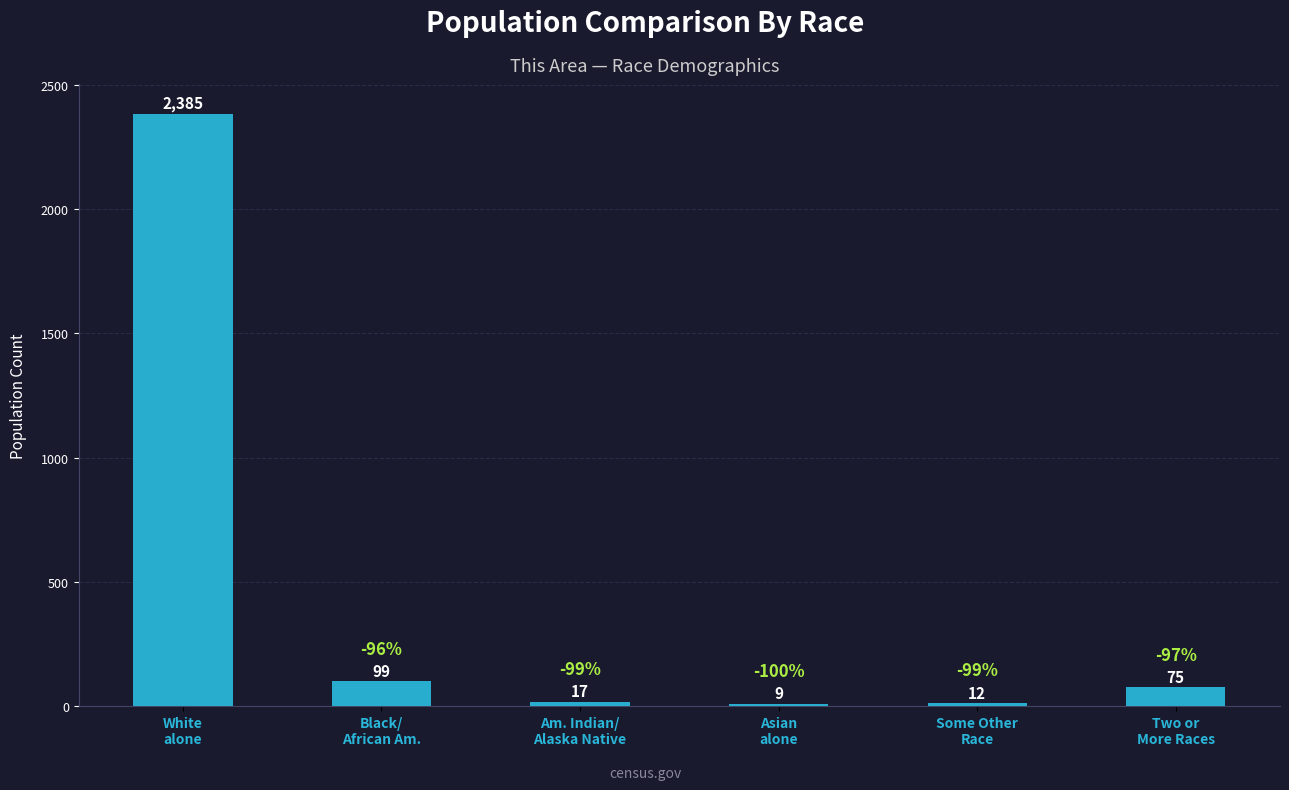

What is the minimum value shown in the chart?

9